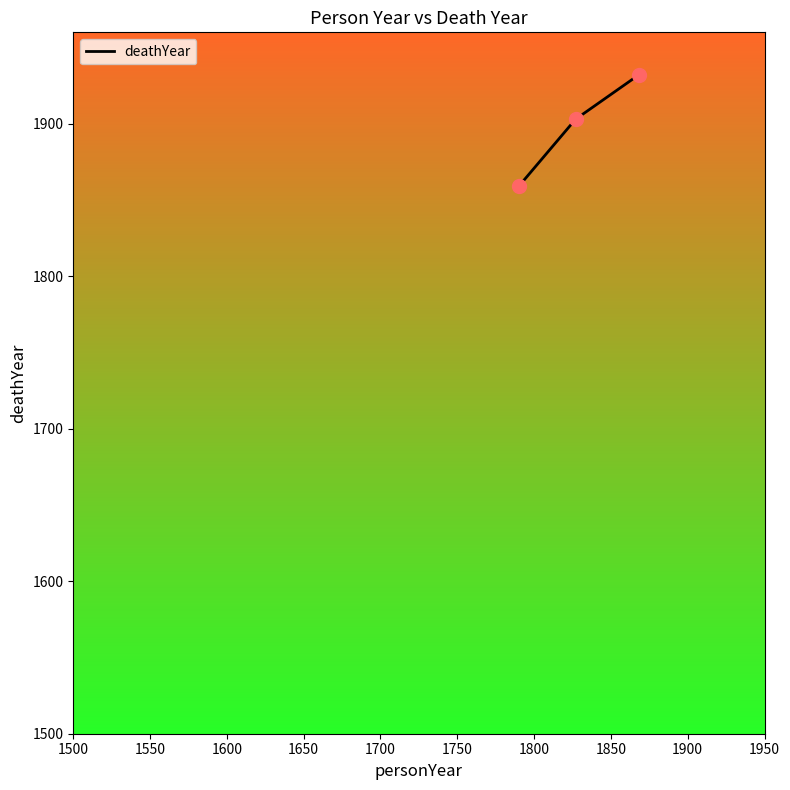

What is the difference between the maximum and minimum values?

73